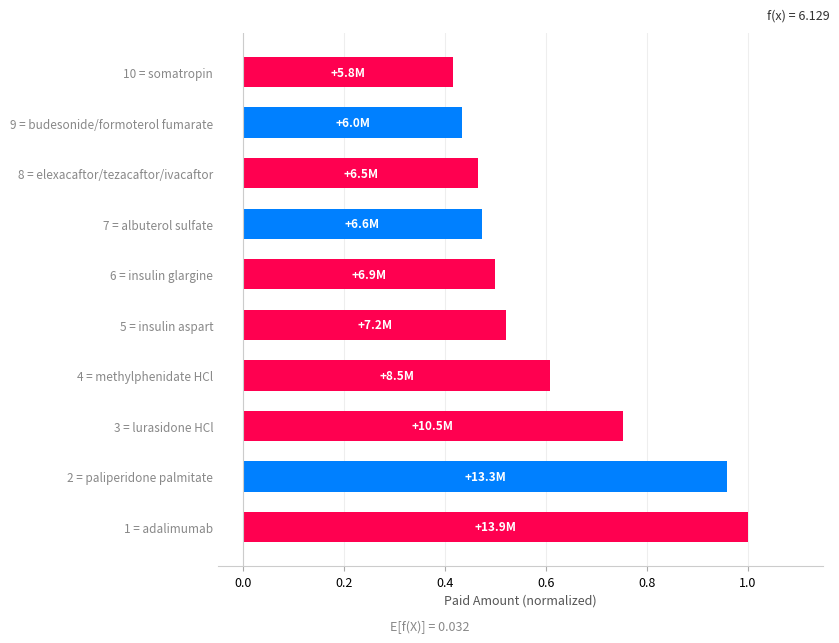

Does the chart contain any negative values?

No